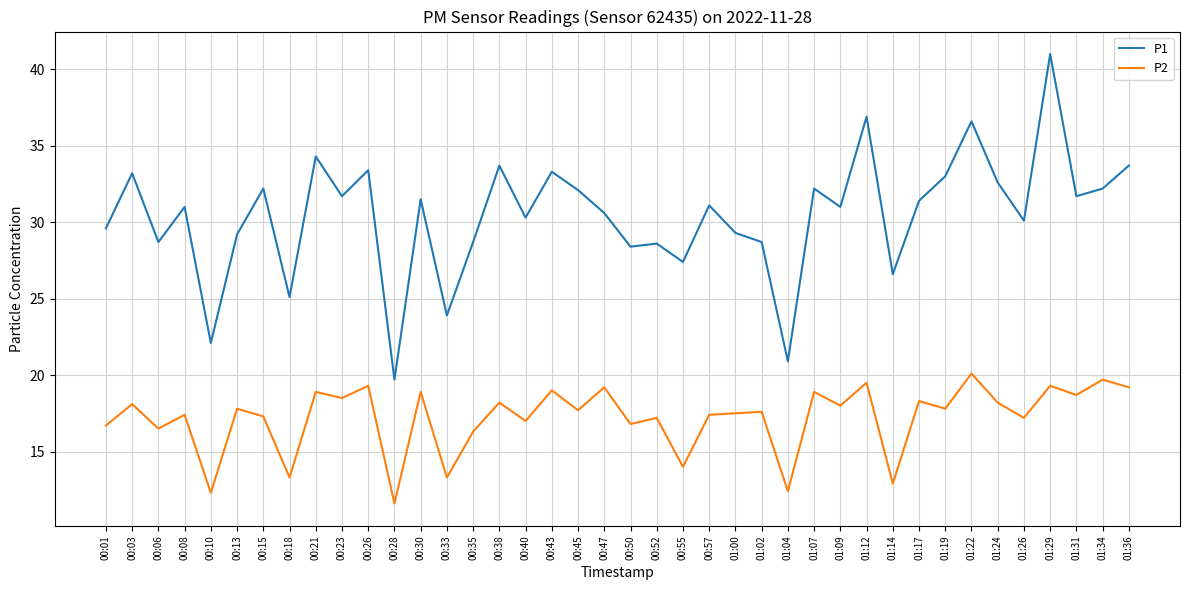

What is the difference between the maximum and minimum values in the P1 series?

21.3